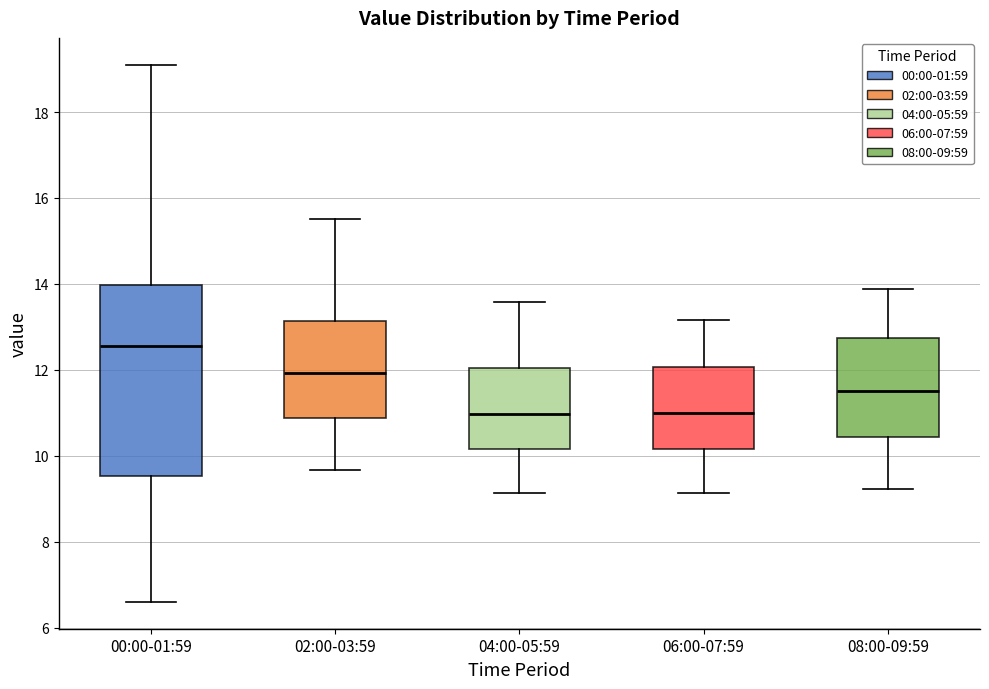

Where is the upper edge of the box for 06:00-07:59 on the y-axis? The values are not printed on the chart, so give them approximately, as read against the axis.

12.0